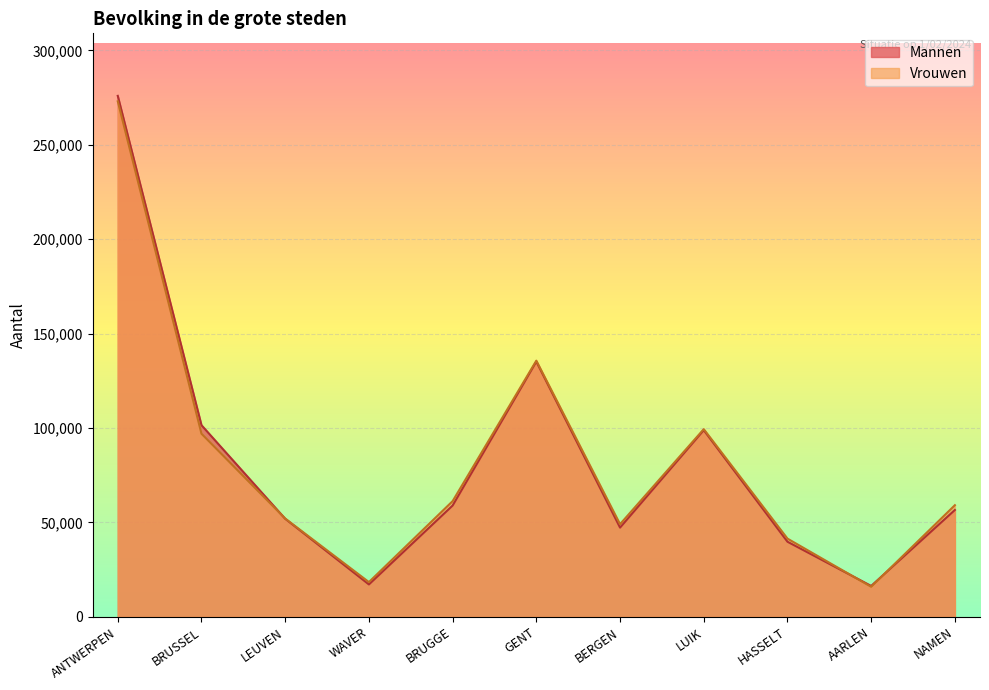

What is the difference between the Vrouwen values at NAMEN and GENT?

76539